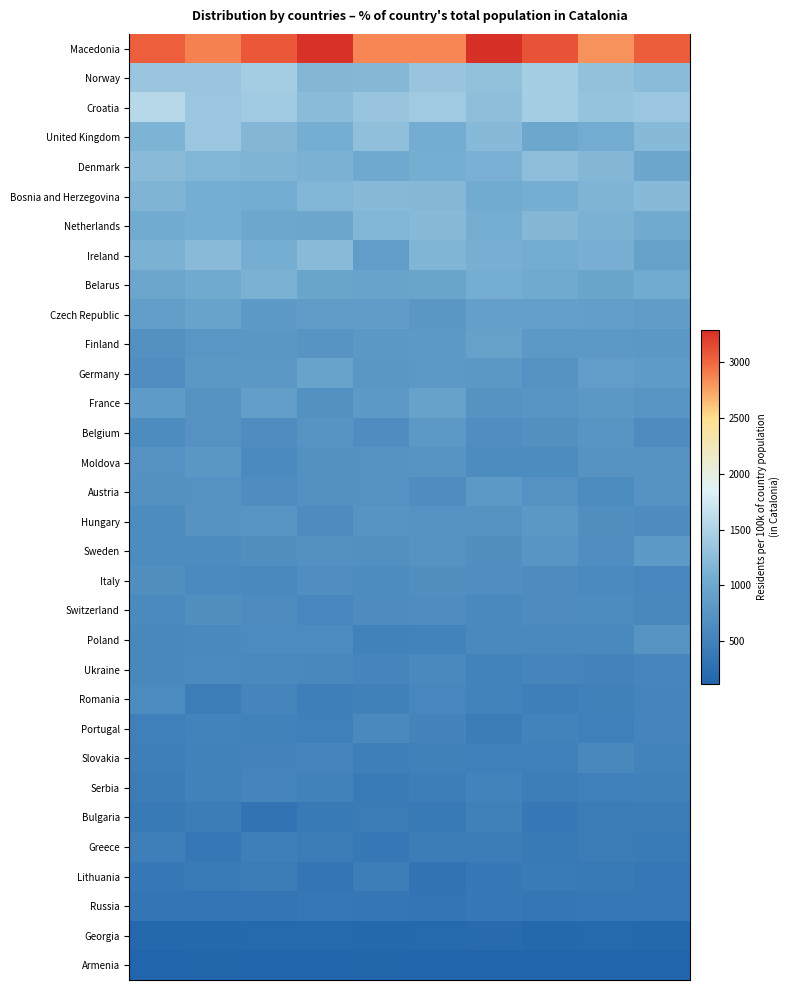

What is the spread (max minus min) of values at 2?

2946.6